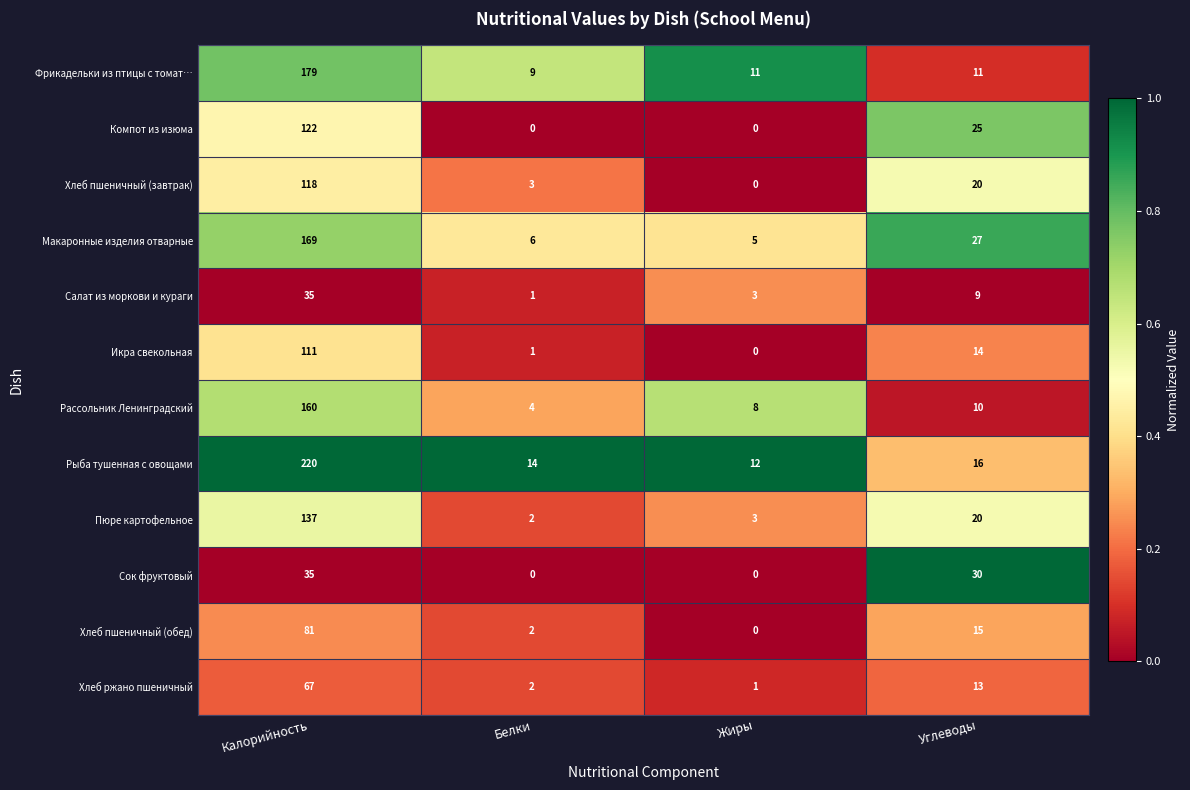

Between Жиры and Углеводы, which series saw the biggest shift?

Сок фруктовый